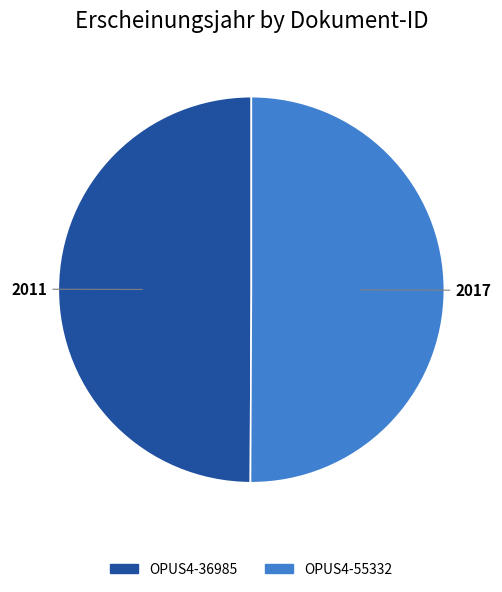

Approximately how many times larger is the value at OPUS4-55332 compared to OPUS4-36985?

1.0